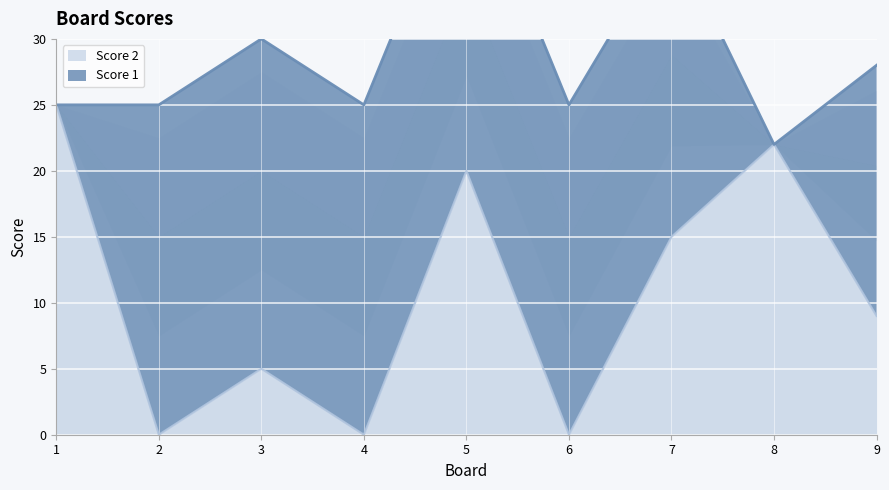

True or false: there are more than 1 points higher than both neighbors.

True